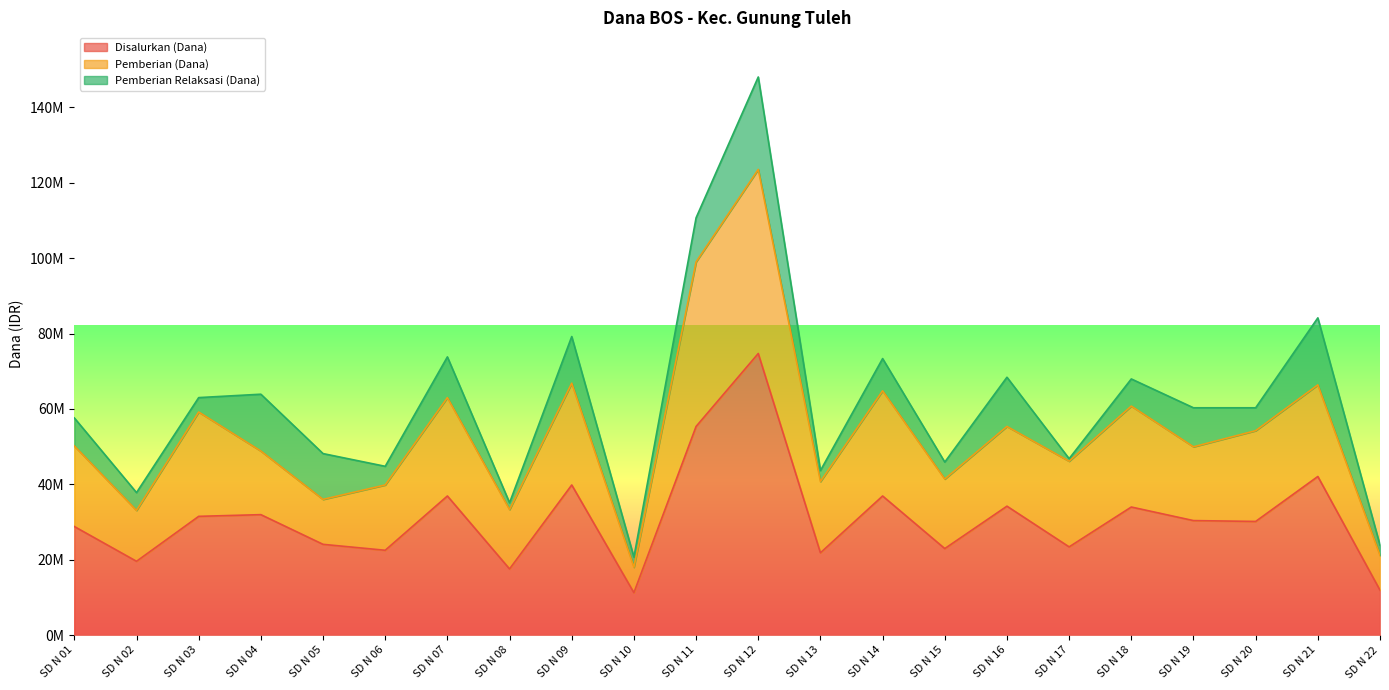

What is the difference between the maximum and minimum values in the Pemberian Relaksasi (Dana) series?

23850000